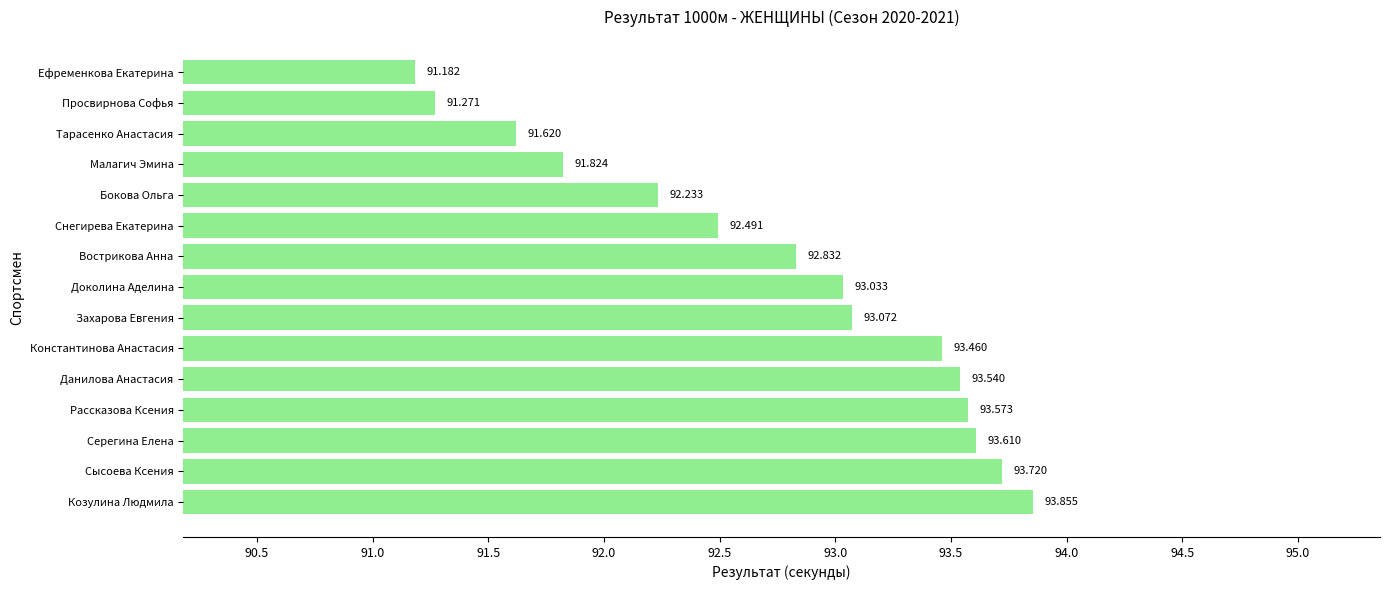

What is the greatest value displayed?

93.9